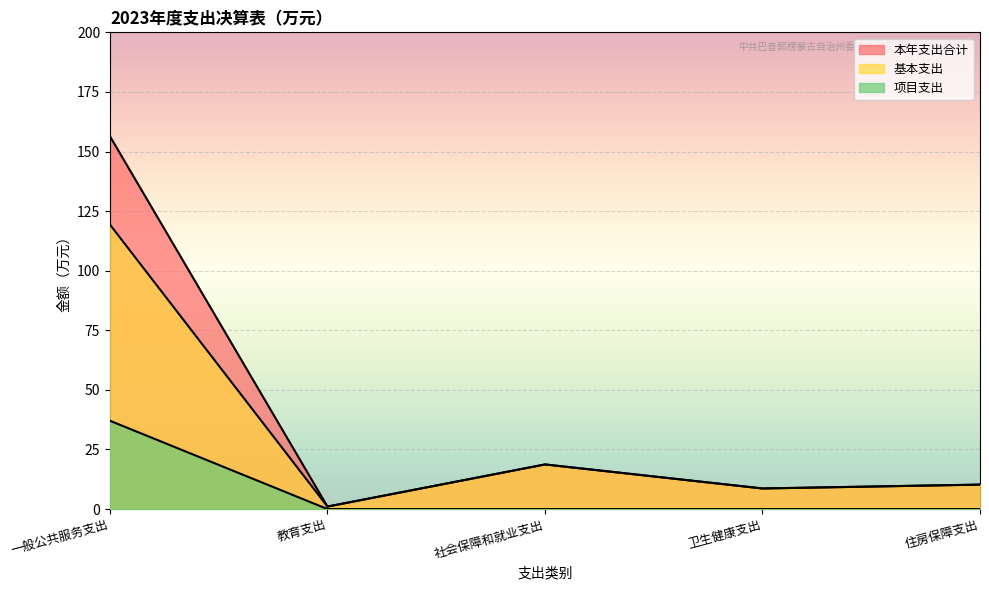

The 基本支出 series shows 201.6 at 一般公共服务支出. True or false?

False